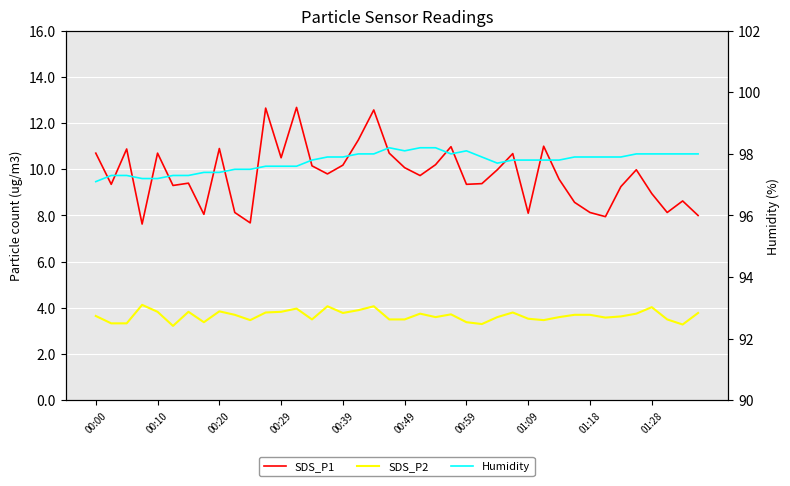

True or false: Humidity and SDS_P1 cross at least once.

False